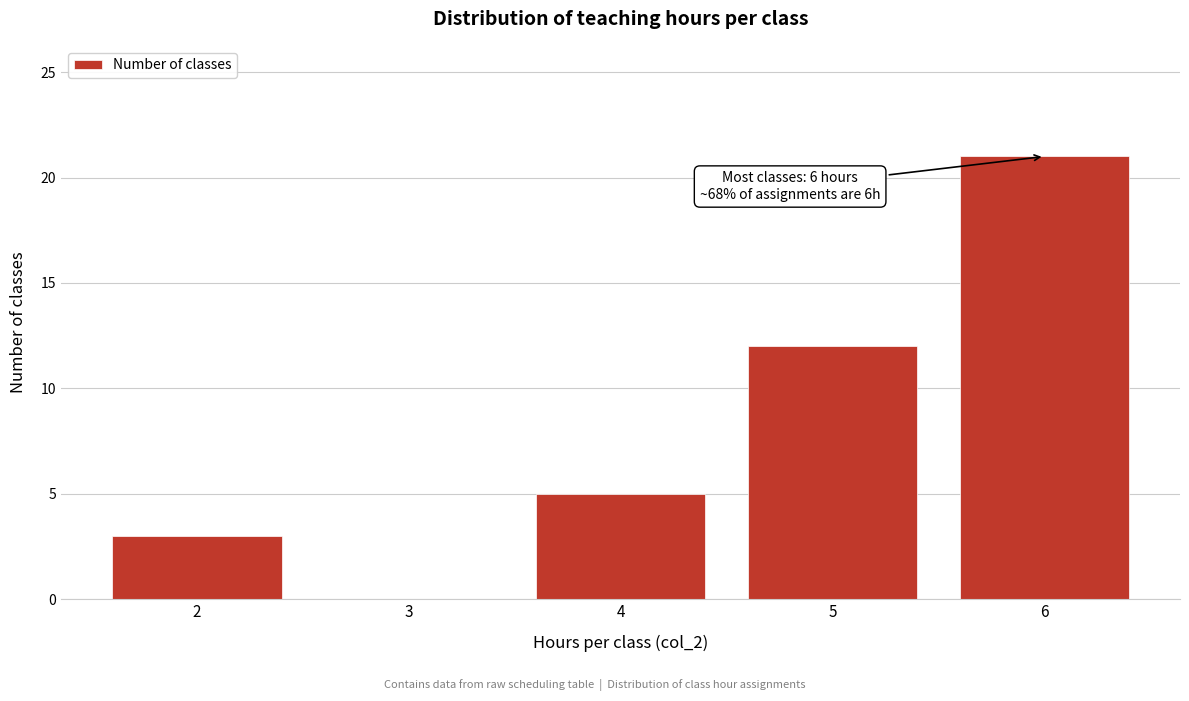

Reading left to right, transcribe all the data shown in this chart.

2=3	3=0	4=5	5=12	6=21